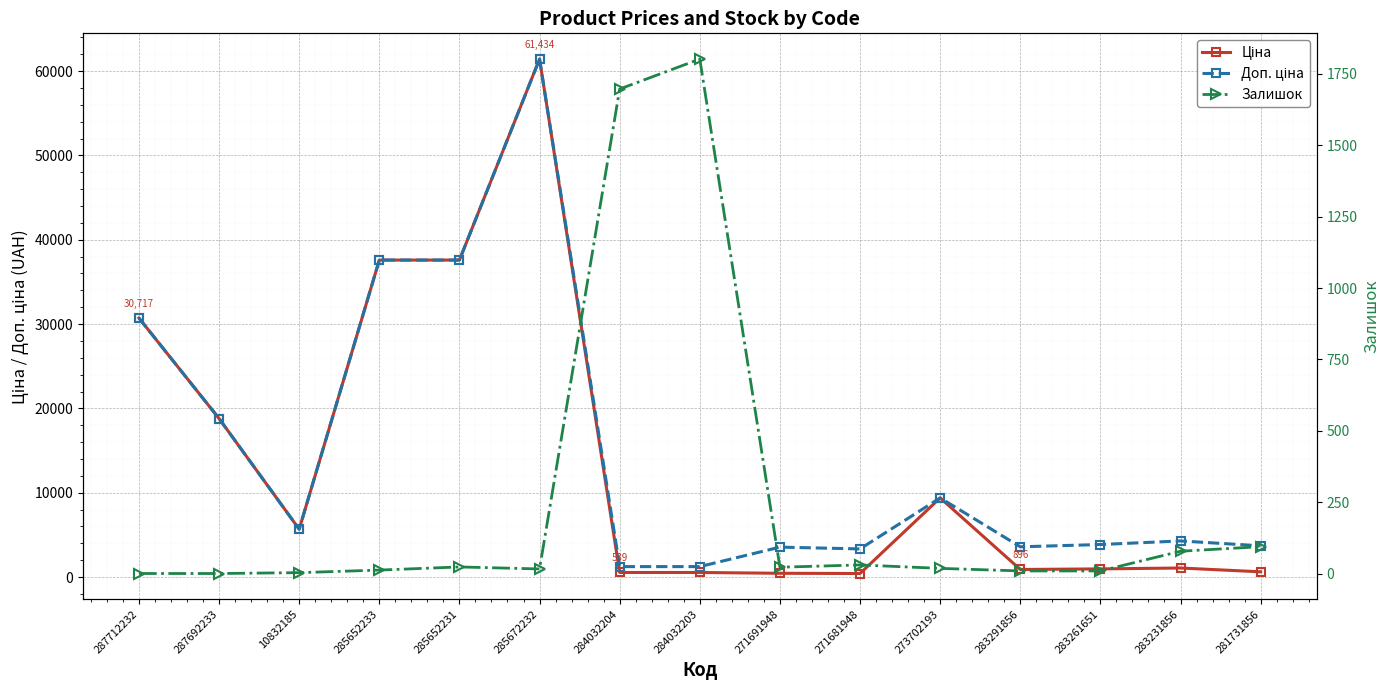

What is the sum of the Ціна values at 281731856 and 283261651?

1580.5